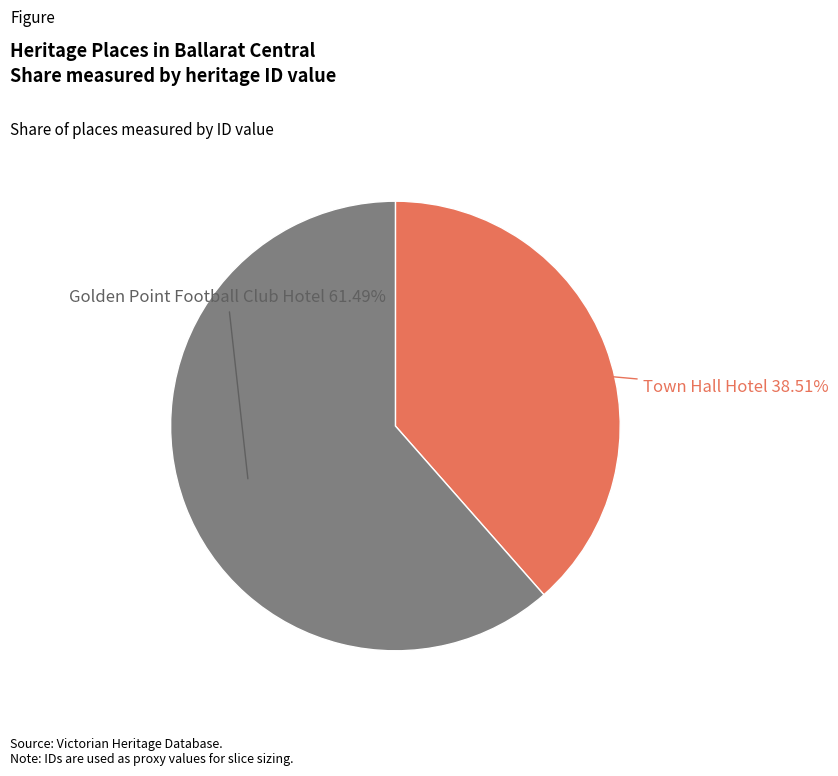

True or false: Golden Point Football Club Hotel accounts for 72% of the total.

False